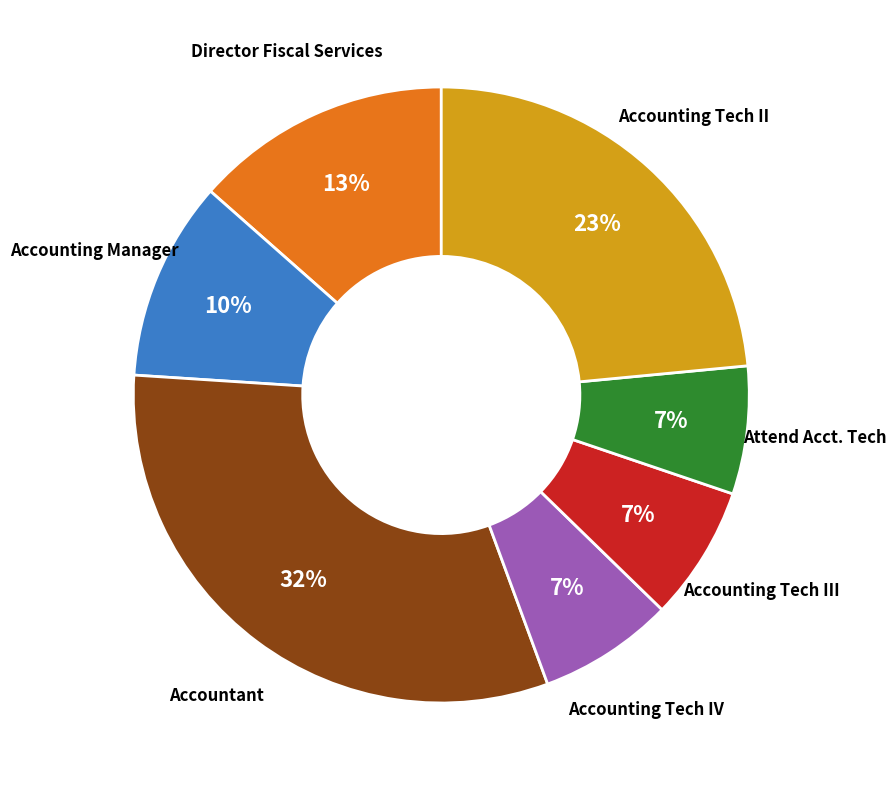

Is there a majority slice in this chart?

No